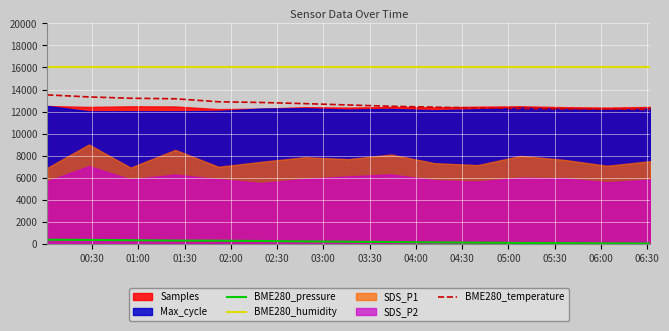

True or false: BME280_humidity and BME280_pressure intersect in this chart.

False